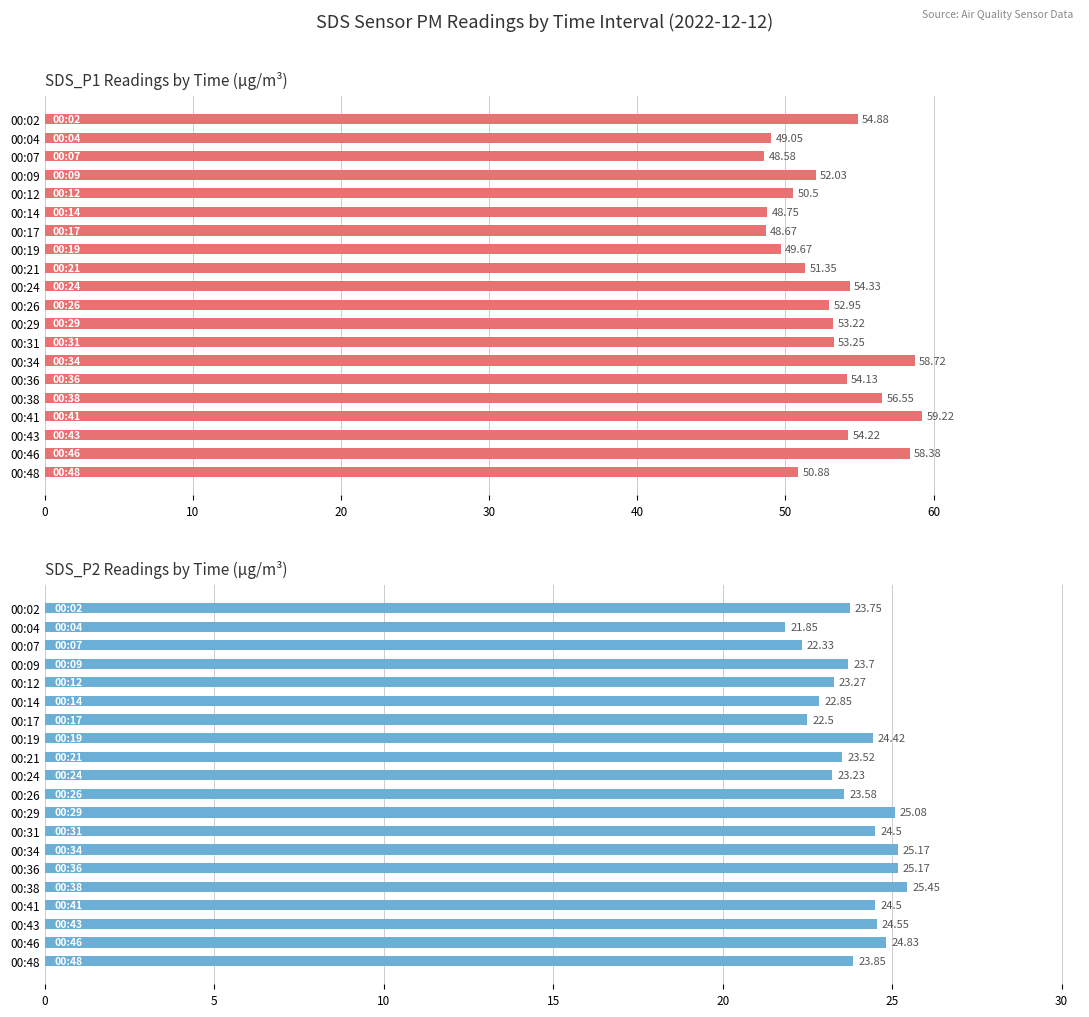

Rank the series by their average value, from highest to lowest.

SDS_P1, SDS_P2